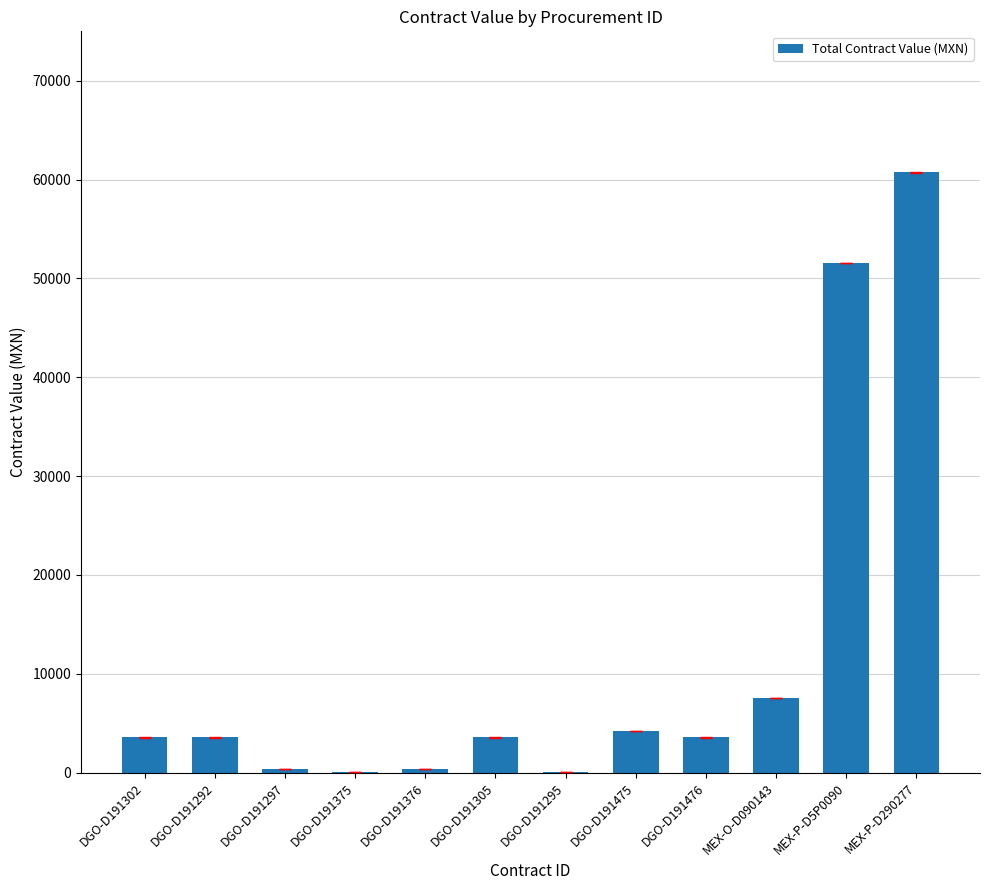

Count the number of values greater than 3563.

8